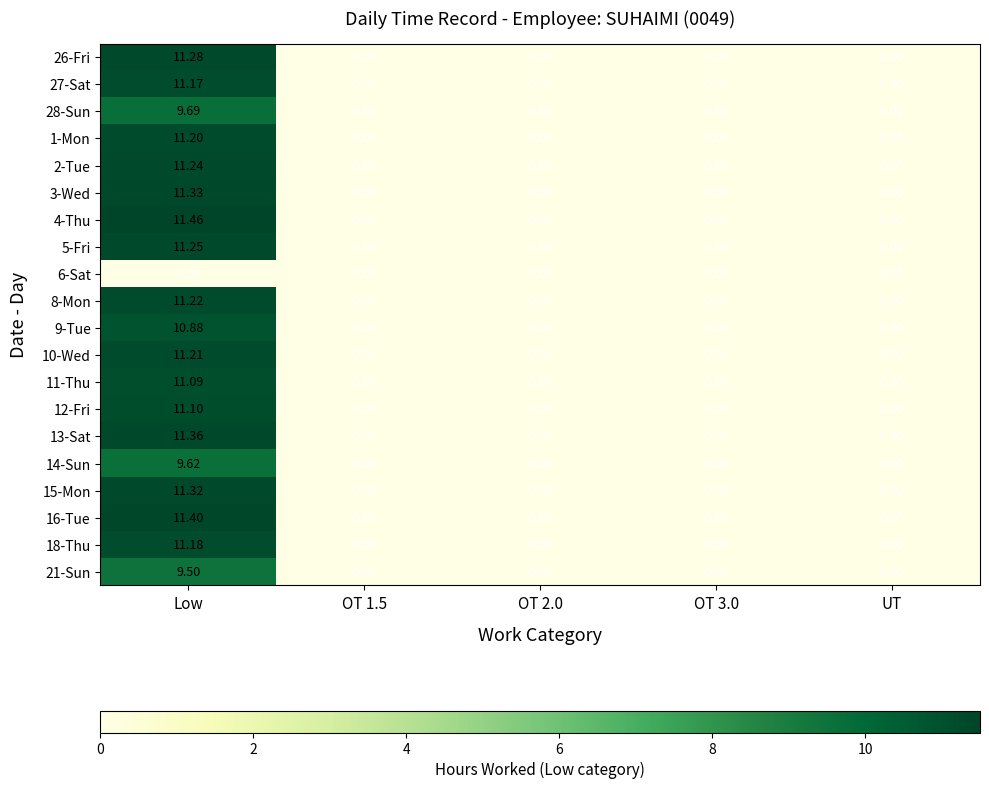

Which category has the highest value in the 9-Tue series?

Low